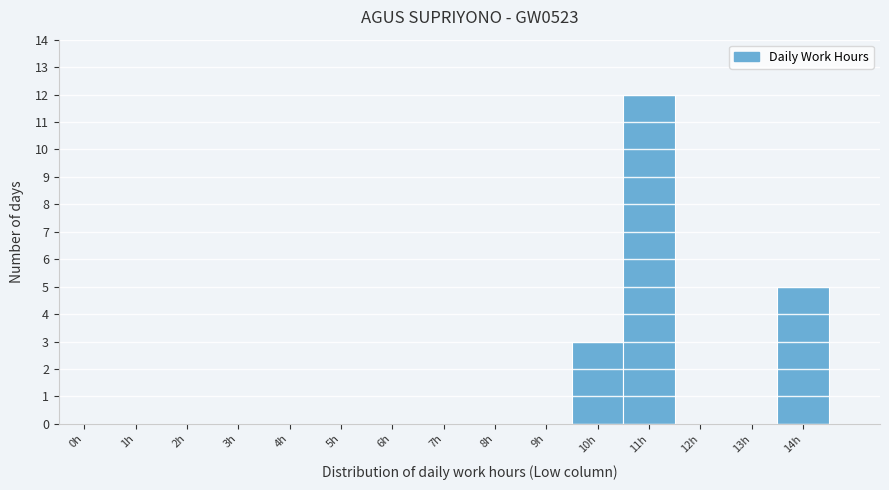

Reading left to right, list all the values displayed in this chart.

0h=0	1h=0	2h=0	3h=0	4h=0	5h=0	6h=0	7h=0	8h=0	9h=0	10h=3	11h=12	12h=0	13h=0	14h=5